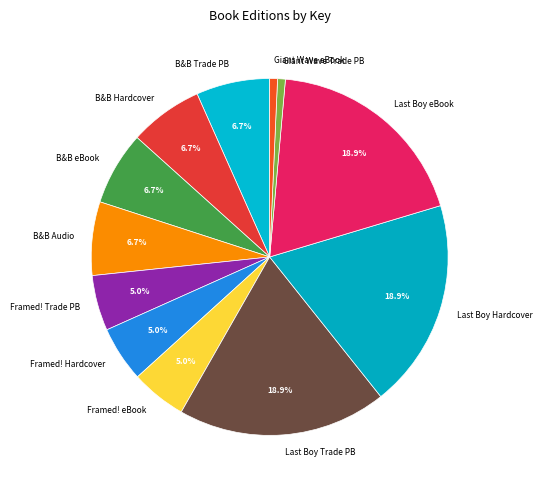

Which has a higher value, Framed! eBook or B&B Trade PB?

B&B Trade PB